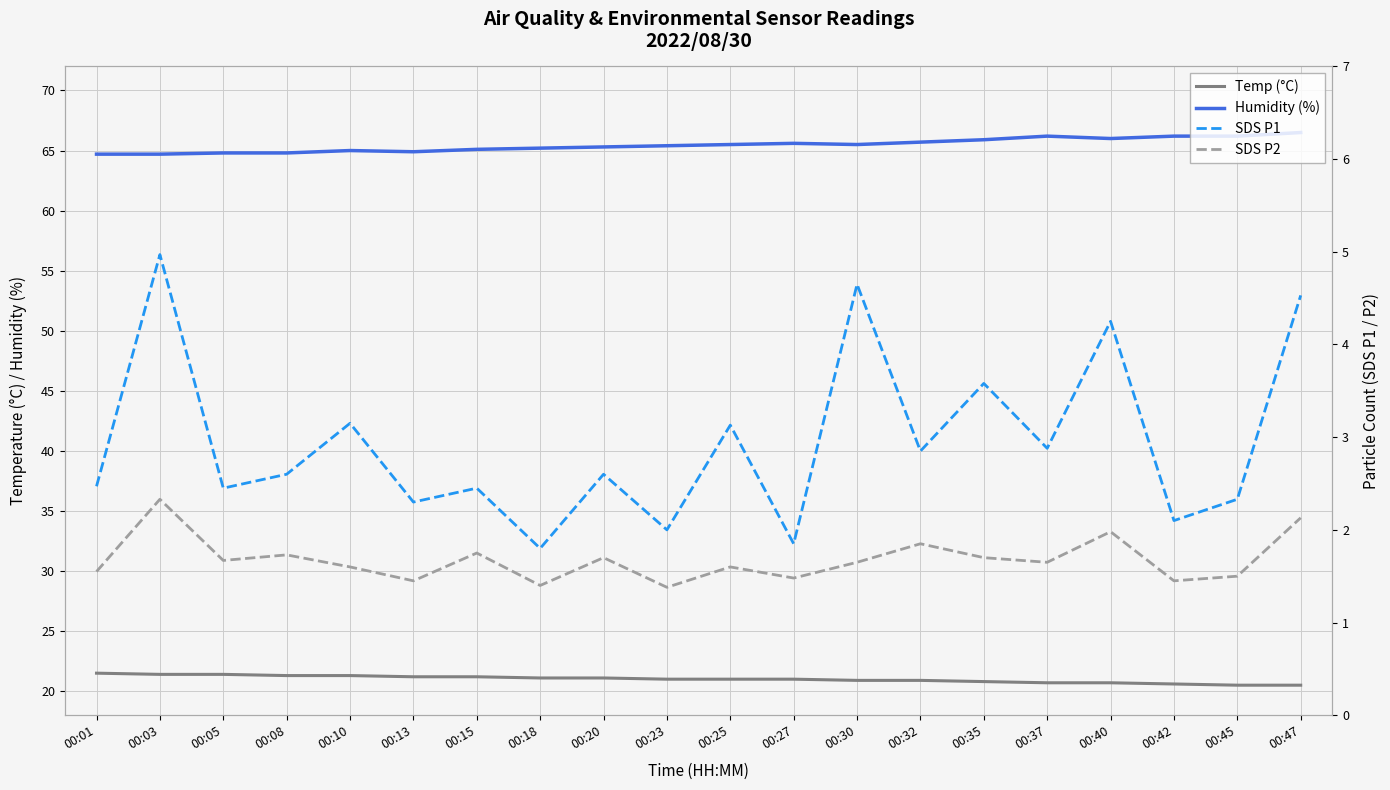

Which series has the largest total across all categories?

Humidity (%)